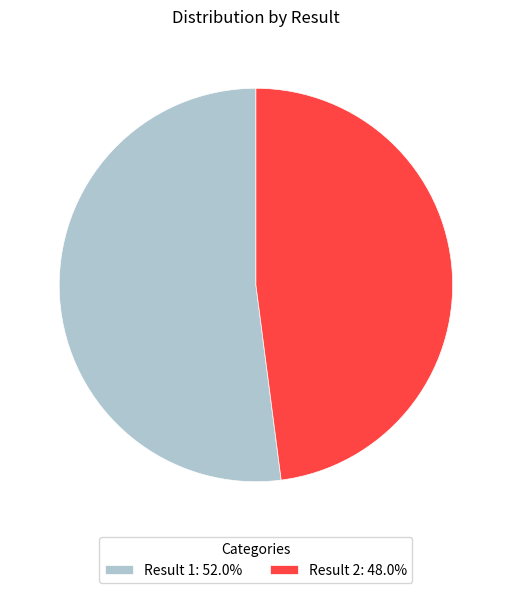

Combined, do Result 2: 48.0% and Result 1: 52.0% account for over 50%?

Yes